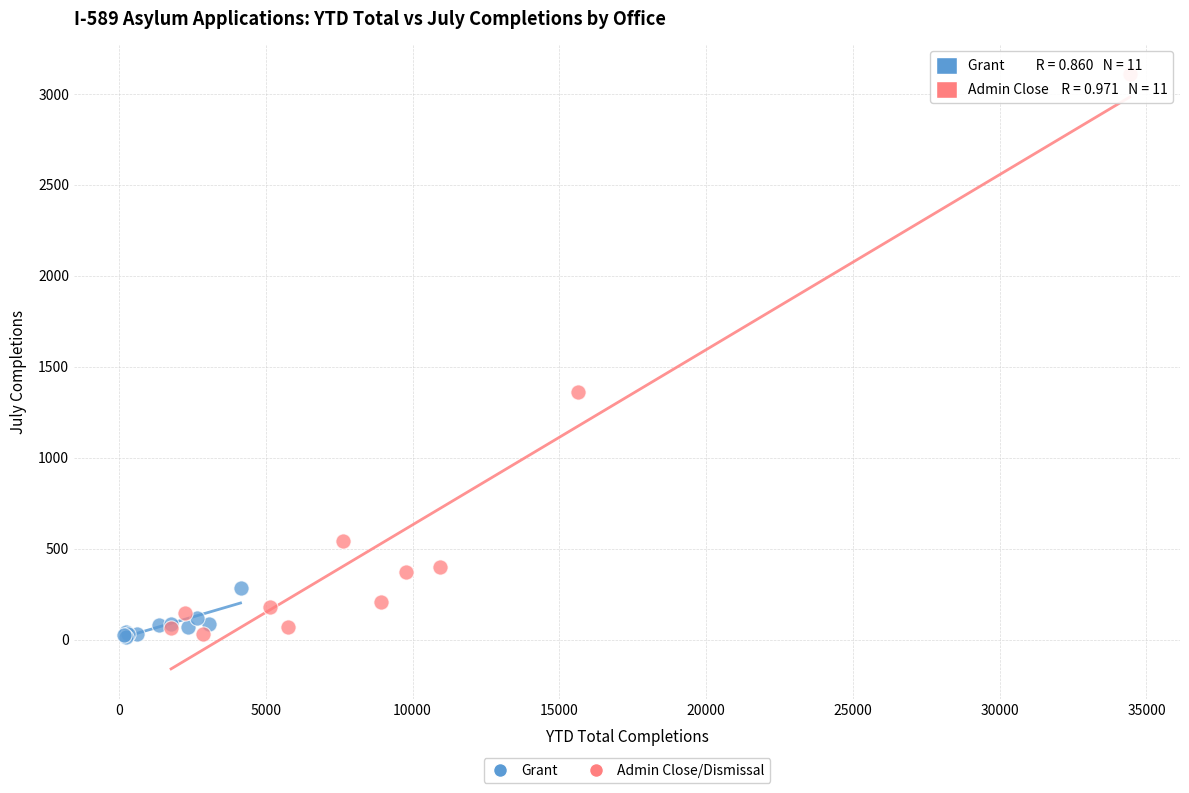

Which series reaches the maximum Y coordinate?

Admin Close/Dismissal